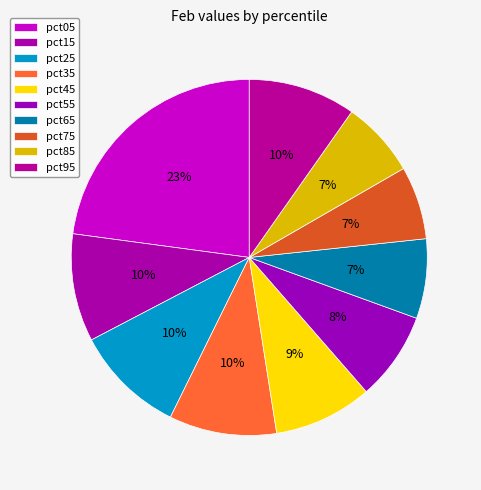

What percentage is the pct85 slice, to the nearest percent?

7%